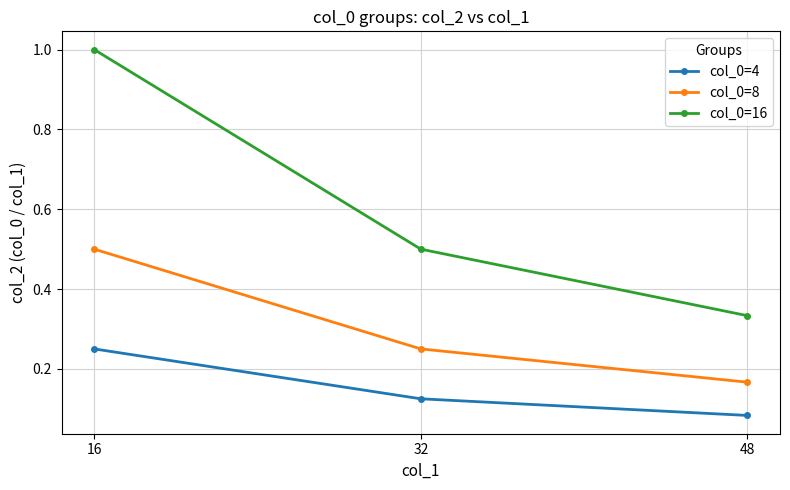

The col_0=8 series shows 0.8 at 16. True or false?

False